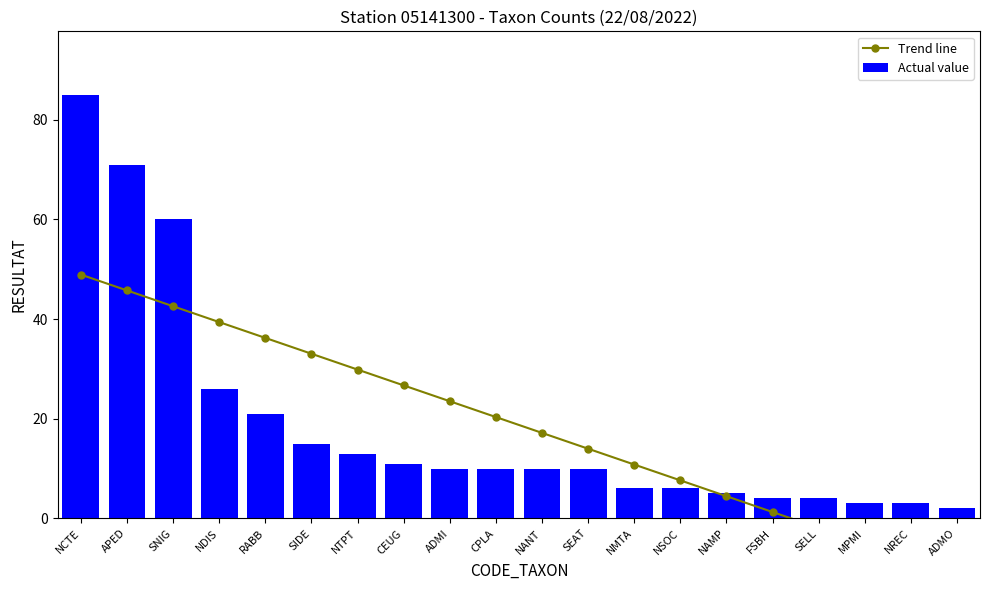

Which series has the largest range (max minus min)?

Actual value